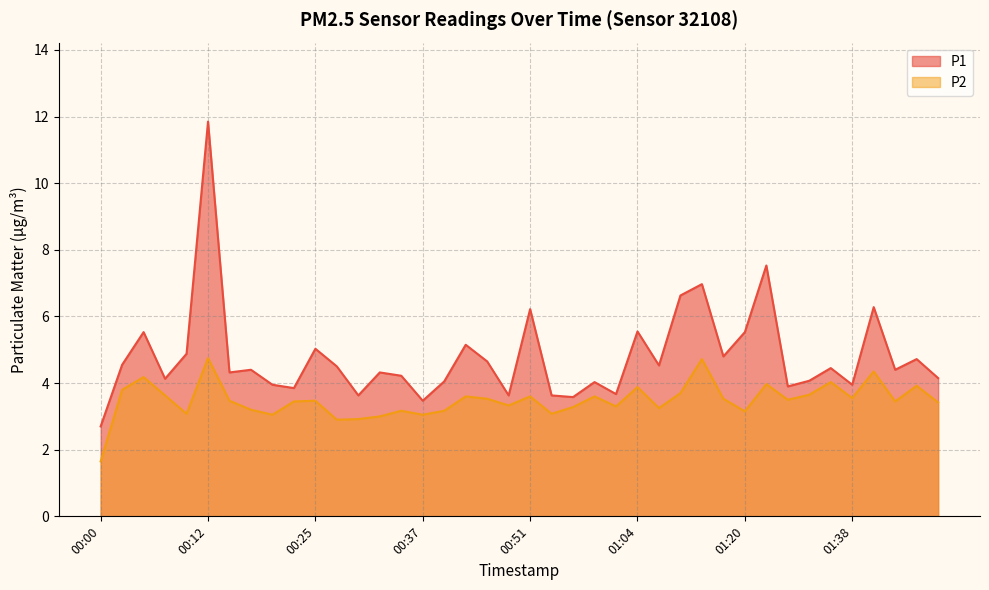

Read the P2 value at 01:43.

3.5